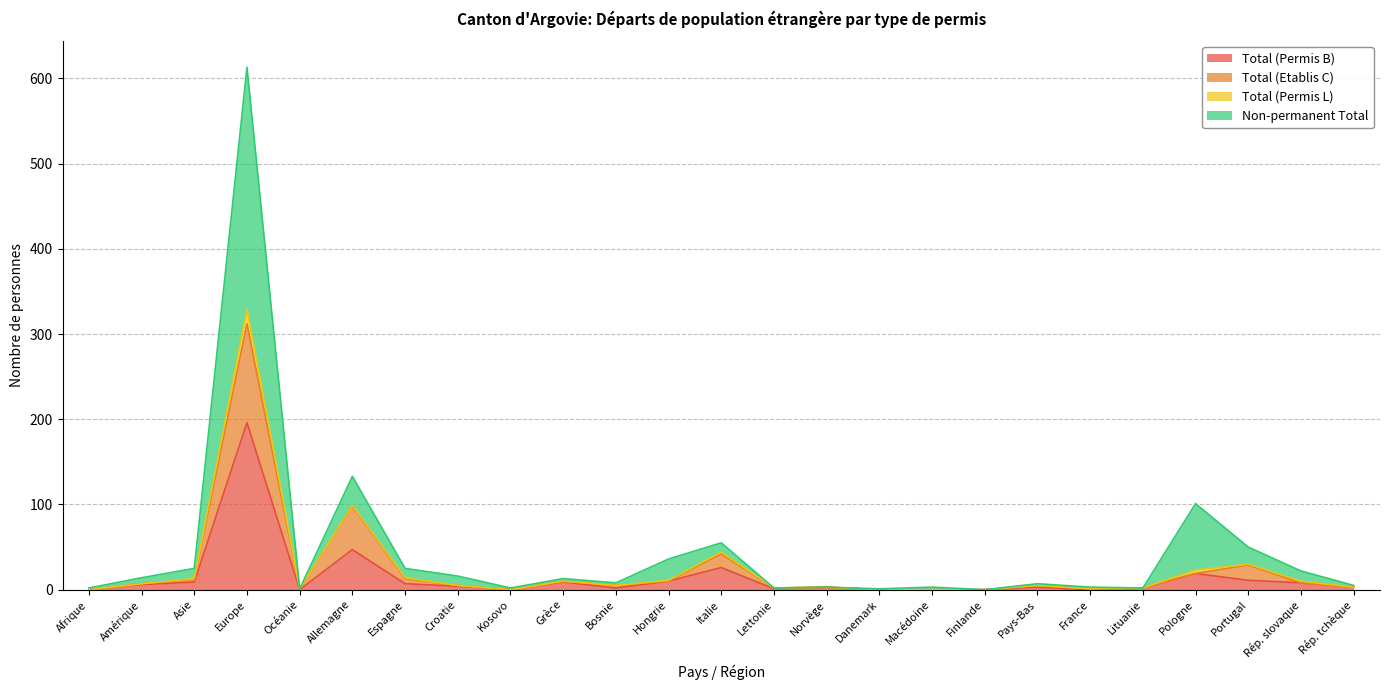

What is the average value of the Total (Etablis C) series?

23